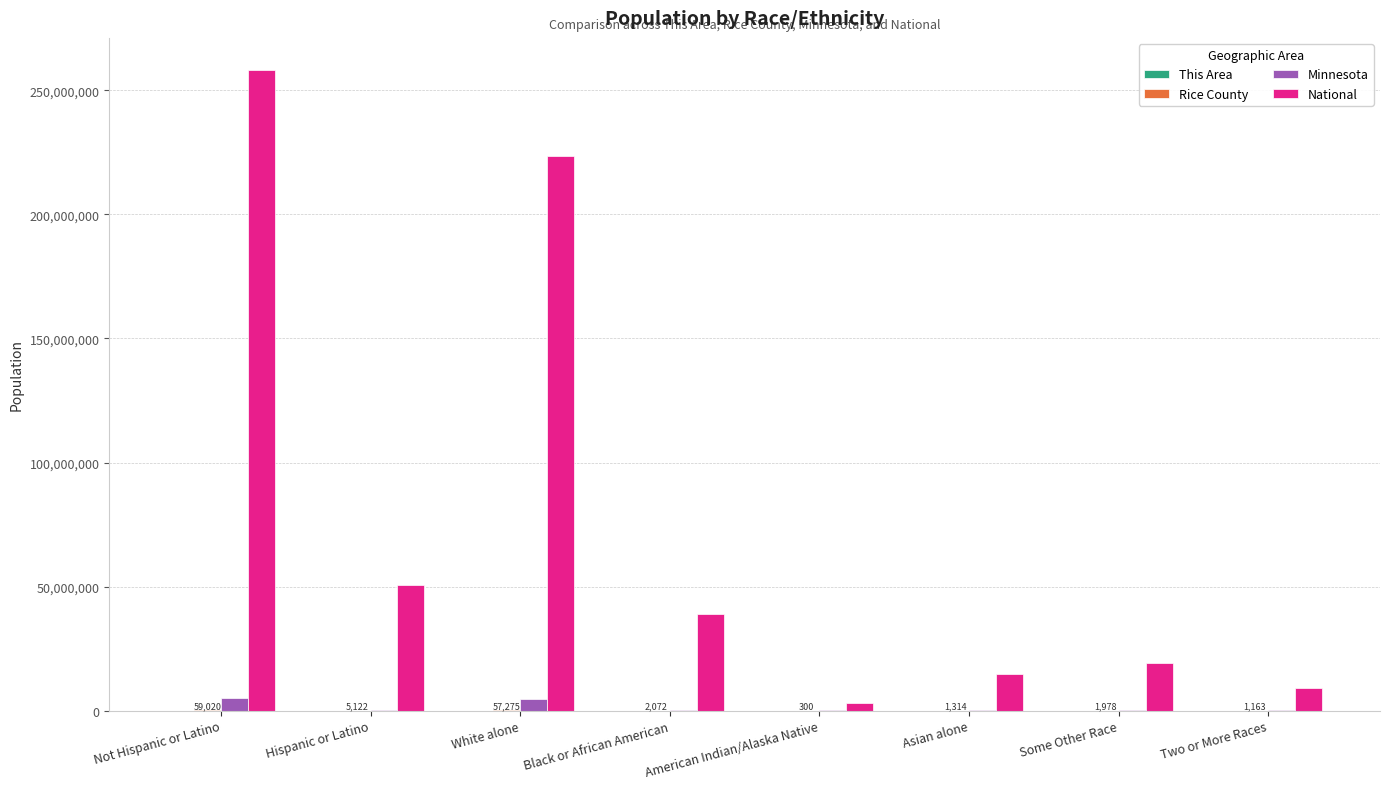

Count the number of data series in this chart.

4